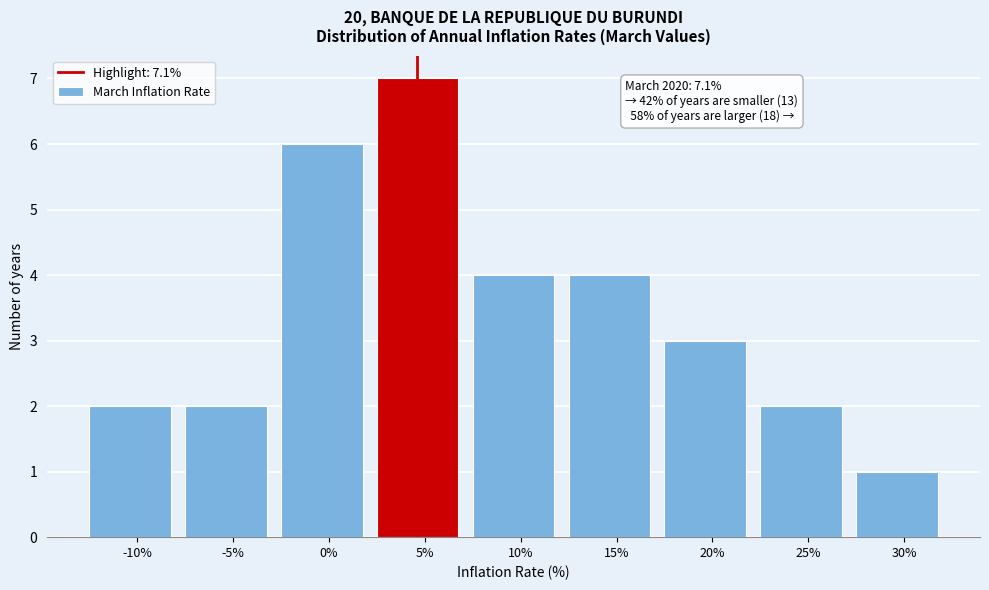

Reading left to right, list all the values displayed in this chart.

-10%=2	-5%=2	0%=6	5%=7	10%=4	15%=4	20%=3	25%=2	30%=1